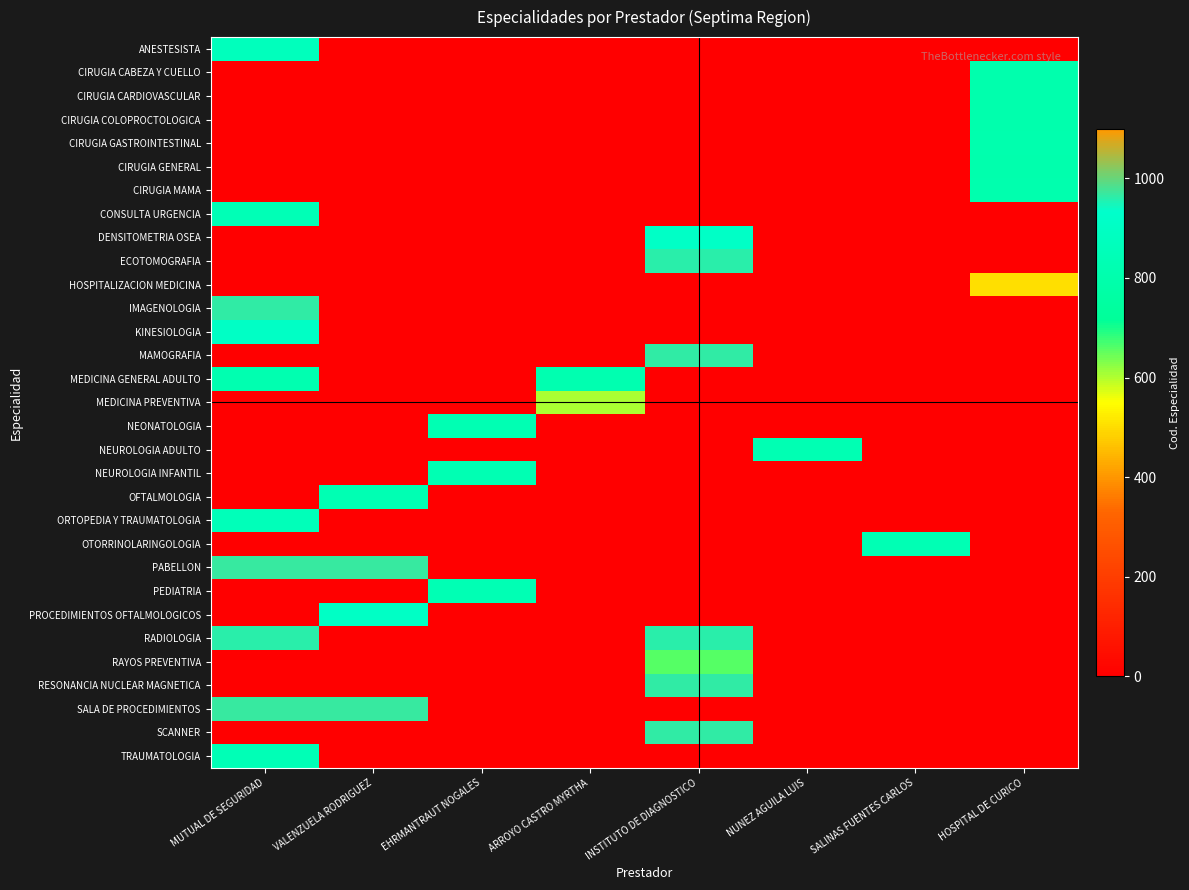

Reading left to right, transcribe all the data shown in this chart.

ANESTESISTA: MUTUAL DE SEGURIDAD=867	VALENZUELA RODRIGUEZ=0	EHRMANTRAUT NOGALES=0	ARROYO CASTRO MYRTHA=0	INSTITUTO DE DIAGNOSTICO=0	NUNEZ AGUILA LUIS=0	SALINAS FUENTES CARLOS=0	HOSPITAL DE CURICO=0
CIRUGIA CABEZA Y CUELLO: MUTUAL DE SEGURIDAD=0	VALENZUELA RODRIGUEZ=0	EHRMANTRAUT NOGALES=0	ARROYO CASTRO MYRTHA=0	INSTITUTO DE DIAGNOSTICO=0	NUNEZ AGUILA LUIS=0	SALINAS FUENTES CARLOS=0	HOSPITAL DE CURICO=801
CIRUGIA CARDIOVASCULAR: MUTUAL DE SEGURIDAD=0	VALENZUELA RODRIGUEZ=0	EHRMANTRAUT NOGALES=0	ARROYO CASTRO MYRTHA=0	INSTITUTO DE DIAGNOSTICO=0	NUNEZ AGUILA LUIS=0	SALINAS FUENTES CARLOS=0	HOSPITAL DE CURICO=802
CIRUGIA COLOPROCTOLOGICA: MUTUAL DE SEGURIDAD=0	VALENZUELA RODRIGUEZ=0	EHRMANTRAUT NOGALES=0	ARROYO CASTRO MYRTHA=0	INSTITUTO DE DIAGNOSTICO=0	NUNEZ AGUILA LUIS=0	SALINAS FUENTES CARLOS=0	HOSPITAL DE CURICO=803
CIRUGIA GASTROINTESTINAL: MUTUAL DE SEGURIDAD=0	VALENZUELA RODRIGUEZ=0	EHRMANTRAUT NOGALES=0	ARROYO CASTRO MYRTHA=0	INSTITUTO DE DIAGNOSTICO=0	NUNEZ AGUILA LUIS=0	SALINAS FUENTES CARLOS=0	HOSPITAL DE CURICO=804
CIRUGIA GENERAL: MUTUAL DE SEGURIDAD=0	VALENZUELA RODRIGUEZ=0	EHRMANTRAUT NOGALES=0	ARROYO CASTRO MYRTHA=0	INSTITUTO DE DIAGNOSTICO=0	NUNEZ AGUILA LUIS=0	SALINAS FUENTES CARLOS=0	HOSPITAL DE CURICO=800
CIRUGIA MAMA: MUTUAL DE SEGURIDAD=0	VALENZUELA RODRIGUEZ=0	EHRMANTRAUT NOGALES=0	ARROYO CASTRO MYRTHA=0	INSTITUTO DE DIAGNOSTICO=0	NUNEZ AGUILA LUIS=0	SALINAS FUENTES CARLOS=0	HOSPITAL DE CURICO=805
CONSULTA URGENCIA: MUTUAL DE SEGURIDAD=840	VALENZUELA RODRIGUEZ=0	EHRMANTRAUT NOGALES=0	ARROYO CASTRO MYRTHA=0	INSTITUTO DE DIAGNOSTICO=0	NUNEZ AGUILA LUIS=0	SALINAS FUENTES CARLOS=0	HOSPITAL DE CURICO=0
DENSITOMETRIA OSEA: MUTUAL DE SEGURIDAD=0	VALENZUELA RODRIGUEZ=0	EHRMANTRAUT NOGALES=0	ARROYO CASTRO MYRTHA=0	INSTITUTO DE DIAGNOSTICO=908	NUNEZ AGUILA LUIS=0	SALINAS FUENTES CARLOS=0	HOSPITAL DE CURICO=0
ECOTOMOGRAFIA: MUTUAL DE SEGURIDAD=0	VALENZUELA RODRIGUEZ=0	EHRMANTRAUT NOGALES=0	ARROYO CASTRO MYRTHA=0	INSTITUTO DE DIAGNOSTICO=962	NUNEZ AGUILA LUIS=0	SALINAS FUENTES CARLOS=0	HOSPITAL DE CURICO=0
HOSPITALIZACION MEDICINA: MUTUAL DE SEGURIDAD=0	VALENZUELA RODRIGUEZ=0	EHRMANTRAUT NOGALES=0	ARROYO CASTRO MYRTHA=0	INSTITUTO DE DIAGNOSTICO=0	NUNEZ AGUILA LUIS=0	SALINAS FUENTES CARLOS=0	HOSPITAL DE CURICO=507
IMAGENOLOGIA: MUTUAL DE SEGURIDAD=966	VALENZUELA RODRIGUEZ=0	EHRMANTRAUT NOGALES=0	ARROYO CASTRO MYRTHA=0	INSTITUTO DE DIAGNOSTICO=0	NUNEZ AGUILA LUIS=0	SALINAS FUENTES CARLOS=0	HOSPITAL DE CURICO=0
KINESIOLOGIA: MUTUAL DE SEGURIDAD=904	VALENZUELA RODRIGUEZ=0	EHRMANTRAUT NOGALES=0	ARROYO CASTRO MYRTHA=0	INSTITUTO DE DIAGNOSTICO=0	NUNEZ AGUILA LUIS=0	SALINAS FUENTES CARLOS=0	HOSPITAL DE CURICO=0
MAMOGRAFIA: MUTUAL DE SEGURIDAD=0	VALENZUELA RODRIGUEZ=0	EHRMANTRAUT NOGALES=0	ARROYO CASTRO MYRTHA=0	INSTITUTO DE DIAGNOSTICO=963	NUNEZ AGUILA LUIS=0	SALINAS FUENTES CARLOS=0	HOSPITAL DE CURICO=0
MEDICINA GENERAL ADULTO: MUTUAL DE SEGURIDAD=814	VALENZUELA RODRIGUEZ=0	EHRMANTRAUT NOGALES=0	ARROYO CASTRO MYRTHA=814	INSTITUTO DE DIAGNOSTICO=0	NUNEZ AGUILA LUIS=0	SALINAS FUENTES CARLOS=0	HOSPITAL DE CURICO=0
MEDICINA PREVENTIVA: MUTUAL DE SEGURIDAD=0	VALENZUELA RODRIGUEZ=0	EHRMANTRAUT NOGALES=0	ARROYO CASTRO MYRTHA=604	INSTITUTO DE DIAGNOSTICO=0	NUNEZ AGUILA LUIS=0	SALINAS FUENTES CARLOS=0	HOSPITAL DE CURICO=0
NEONATOLOGIA: MUTUAL DE SEGURIDAD=0	VALENZUELA RODRIGUEZ=0	EHRMANTRAUT NOGALES=825	ARROYO CASTRO MYRTHA=0	INSTITUTO DE DIAGNOSTICO=0	NUNEZ AGUILA LUIS=0	SALINAS FUENTES CARLOS=0	HOSPITAL DE CURICO=0
NEUROLOGIA ADULTO: MUTUAL DE SEGURIDAD=0	VALENZUELA RODRIGUEZ=0	EHRMANTRAUT NOGALES=0	ARROYO CASTRO MYRTHA=0	INSTITUTO DE DIAGNOSTICO=0	NUNEZ AGUILA LUIS=827	SALINAS FUENTES CARLOS=0	HOSPITAL DE CURICO=0
NEUROLOGIA INFANTIL: MUTUAL DE SEGURIDAD=0	VALENZUELA RODRIGUEZ=0	EHRMANTRAUT NOGALES=828	ARROYO CASTRO MYRTHA=0	INSTITUTO DE DIAGNOSTICO=0	NUNEZ AGUILA LUIS=0	SALINAS FUENTES CARLOS=0	HOSPITAL DE CURICO=0
OFTALMOLOGIA: MUTUAL DE SEGURIDAD=0	VALENZUELA RODRIGUEZ=829	EHRMANTRAUT NOGALES=0	ARROYO CASTRO MYRTHA=0	INSTITUTO DE DIAGNOSTICO=0	NUNEZ AGUILA LUIS=0	SALINAS FUENTES CARLOS=0	HOSPITAL DE CURICO=0
ORTOPEDIA Y TRAUMATOLOGIA: MUTUAL DE SEGURIDAD=853	VALENZUELA RODRIGUEZ=0	EHRMANTRAUT NOGALES=0	ARROYO CASTRO MYRTHA=0	INSTITUTO DE DIAGNOSTICO=0	NUNEZ AGUILA LUIS=0	SALINAS FUENTES CARLOS=0	HOSPITAL DE CURICO=0
OTORRINOLARINGOLOGIA: MUTUAL DE SEGURIDAD=0	VALENZUELA RODRIGUEZ=0	EHRMANTRAUT NOGALES=0	ARROYO CASTRO MYRTHA=0	INSTITUTO DE DIAGNOSTICO=0	NUNEZ AGUILA LUIS=0	SALINAS FUENTES CARLOS=831	HOSPITAL DE CURICO=0
PABELLON: MUTUAL DE SEGURIDAD=970	VALENZUELA RODRIGUEZ=970	EHRMANTRAUT NOGALES=0	ARROYO CASTRO MYRTHA=0	INSTITUTO DE DIAGNOSTICO=0	NUNEZ AGUILA LUIS=0	SALINAS FUENTES CARLOS=0	HOSPITAL DE CURICO=0
PEDIATRIA: MUTUAL DE SEGURIDAD=0	VALENZUELA RODRIGUEZ=0	EHRMANTRAUT NOGALES=832	ARROYO CASTRO MYRTHA=0	INSTITUTO DE DIAGNOSTICO=0	NUNEZ AGUILA LUIS=0	SALINAS FUENTES CARLOS=0	HOSPITAL DE CURICO=0
PROCEDIMIENTOS OFTALMOLOGICOS: MUTUAL DE SEGURIDAD=0	VALENZUELA RODRIGUEZ=905	EHRMANTRAUT NOGALES=0	ARROYO CASTRO MYRTHA=0	INSTITUTO DE DIAGNOSTICO=0	NUNEZ AGUILA LUIS=0	SALINAS FUENTES CARLOS=0	HOSPITAL DE CURICO=0
RADIOLOGIA: MUTUAL DE SEGURIDAD=960	VALENZUELA RODRIGUEZ=0	EHRMANTRAUT NOGALES=0	ARROYO CASTRO MYRTHA=0	INSTITUTO DE DIAGNOSTICO=960	NUNEZ AGUILA LUIS=0	SALINAS FUENTES CARLOS=0	HOSPITAL DE CURICO=0
RAYOS PREVENTIVA: MUTUAL DE SEGURIDAD=0	VALENZUELA RODRIGUEZ=0	EHRMANTRAUT NOGALES=0	ARROYO CASTRO MYRTHA=0	INSTITUTO DE DIAGNOSTICO=660	NUNEZ AGUILA LUIS=0	SALINAS FUENTES CARLOS=0	HOSPITAL DE CURICO=0
RESONANCIA NUCLEAR MAGNETICA: MUTUAL DE SEGURIDAD=0	VALENZUELA RODRIGUEZ=0	EHRMANTRAUT NOGALES=0	ARROYO CASTRO MYRTHA=0	INSTITUTO DE DIAGNOSTICO=965	NUNEZ AGUILA LUIS=0	SALINAS FUENTES CARLOS=0	HOSPITAL DE CURICO=0
SALA DE PROCEDIMIENTOS: MUTUAL DE SEGURIDAD=969	VALENZUELA RODRIGUEZ=969	EHRMANTRAUT NOGALES=0	ARROYO CASTRO MYRTHA=0	INSTITUTO DE DIAGNOSTICO=0	NUNEZ AGUILA LUIS=0	SALINAS FUENTES CARLOS=0	HOSPITAL DE CURICO=0
SCANNER: MUTUAL DE SEGURIDAD=0	VALENZUELA RODRIGUEZ=0	EHRMANTRAUT NOGALES=0	ARROYO CASTRO MYRTHA=0	INSTITUTO DE DIAGNOSTICO=964	NUNEZ AGUILA LUIS=0	SALINAS FUENTES CARLOS=0	HOSPITAL DE CURICO=0
TRAUMATOLOGIA: MUTUAL DE SEGURIDAD=839	VALENZUELA RODRIGUEZ=0	EHRMANTRAUT NOGALES=0	ARROYO CASTRO MYRTHA=0	INSTITUTO DE DIAGNOSTICO=0	NUNEZ AGUILA LUIS=0	SALINAS FUENTES CARLOS=0	HOSPITAL DE CURICO=0